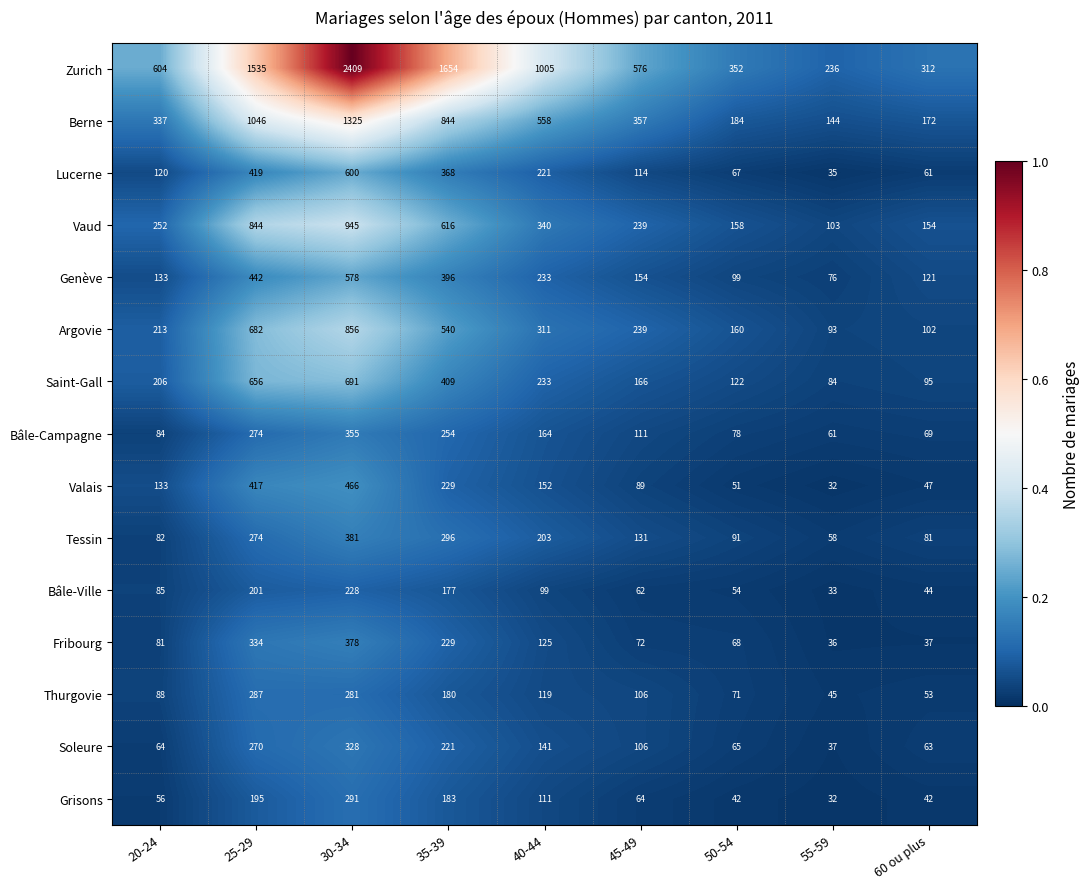

What is the difference between the maximum and minimum values in the Vaud series?

842